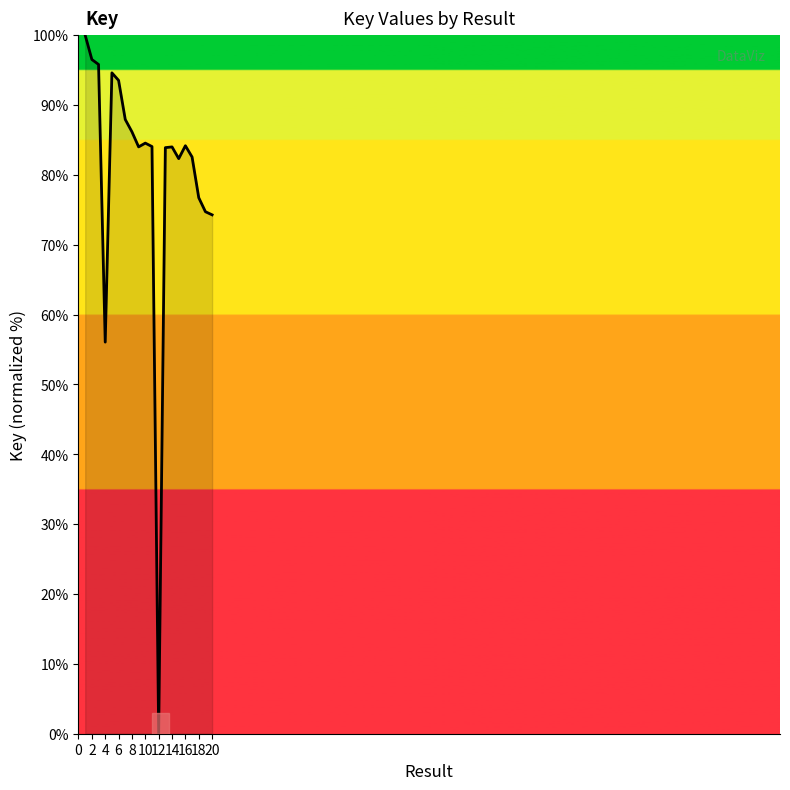

What is the maximum value shown in the chart?

100.0